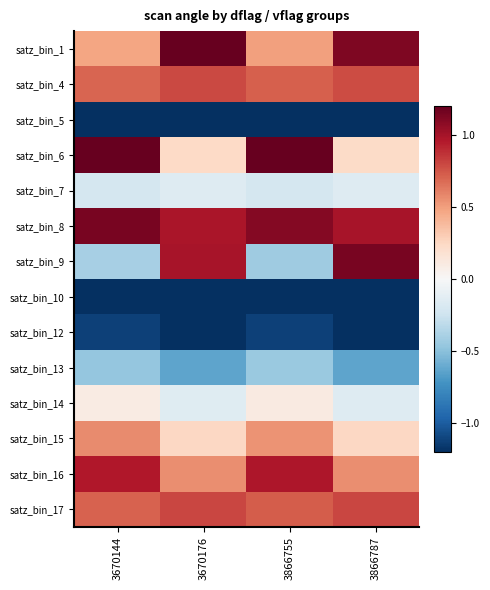

How many distinct data groups are displayed?

14